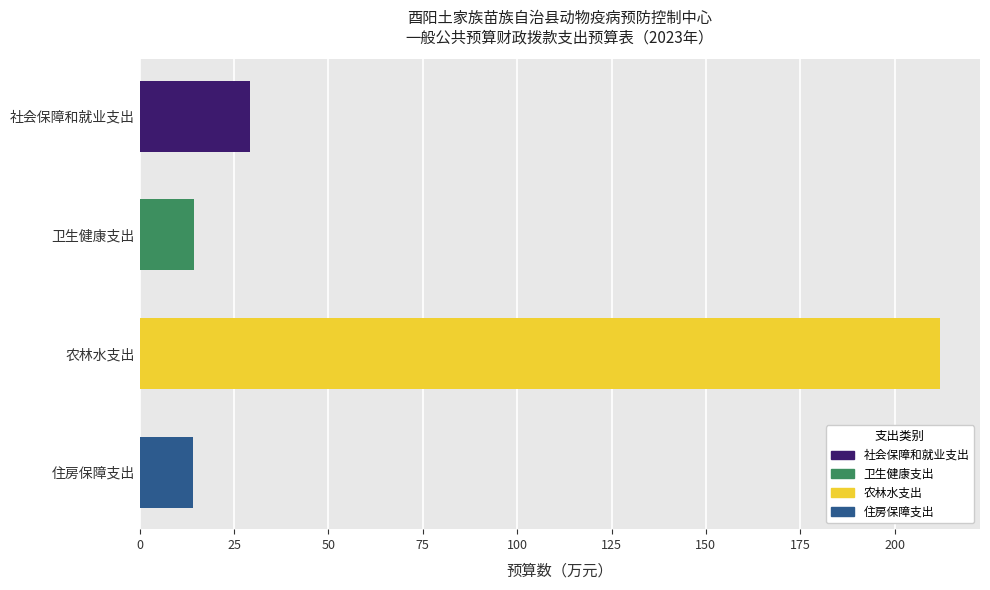

Between 农林水支出 and 卫生健康支出, which is larger?

农林水支出